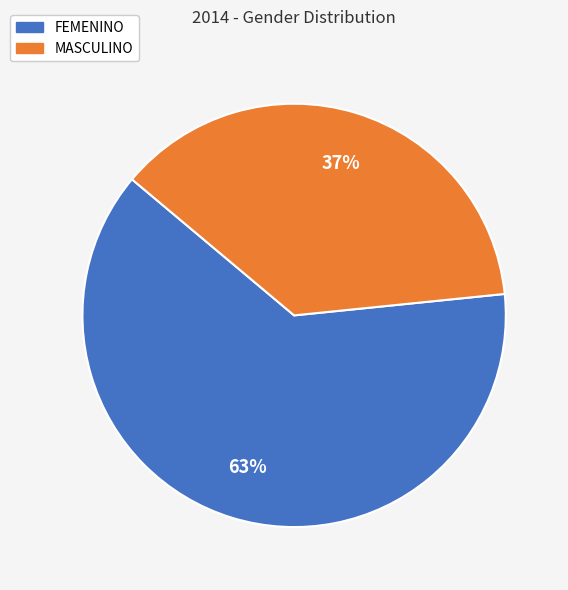

What percentage is the FEMENINO slice, to the nearest percent?

63%